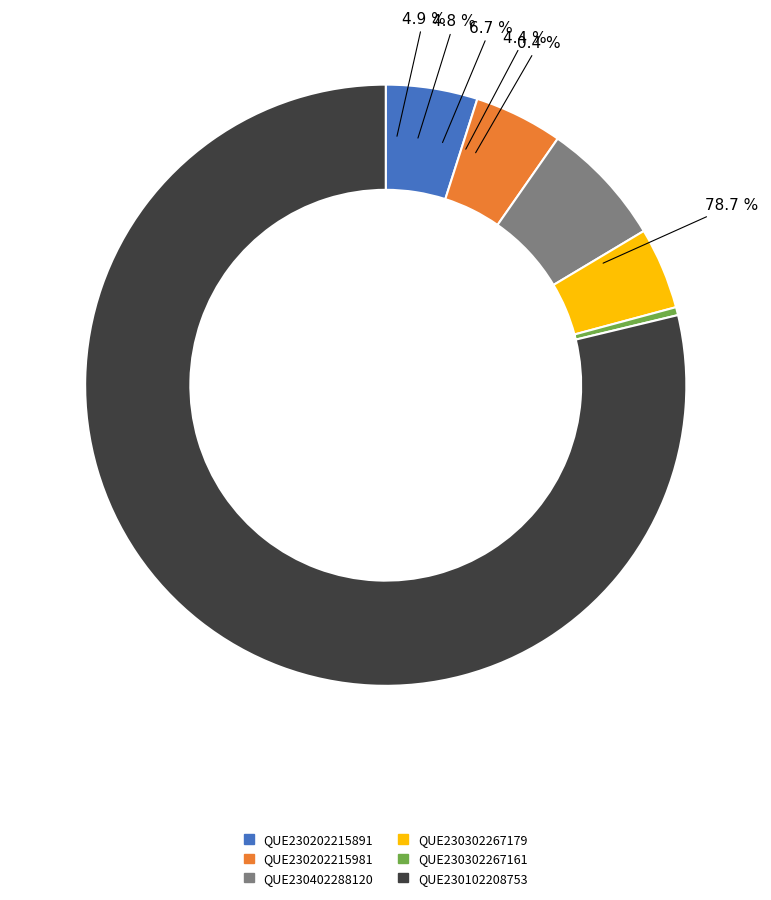

What is the total percentage of QUE230202215981 and QUE230302267161?

5.2%